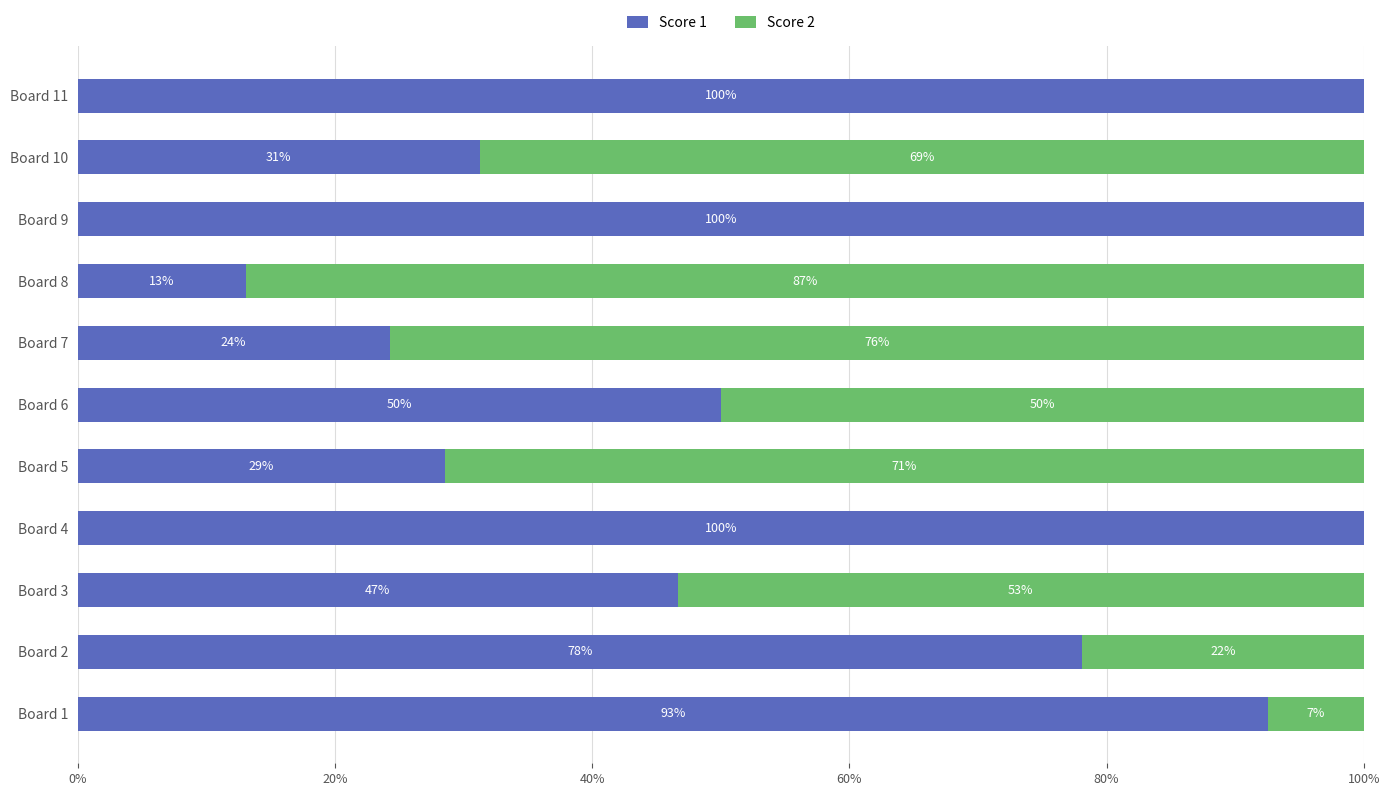

What is the total value across all series at Board 4?

100.0